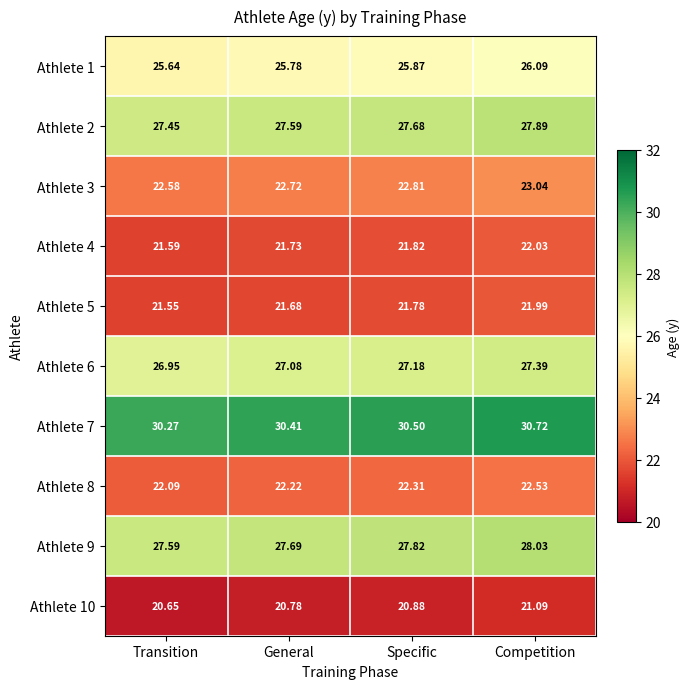

Which label corresponds to the largest value in the chart?

Competition